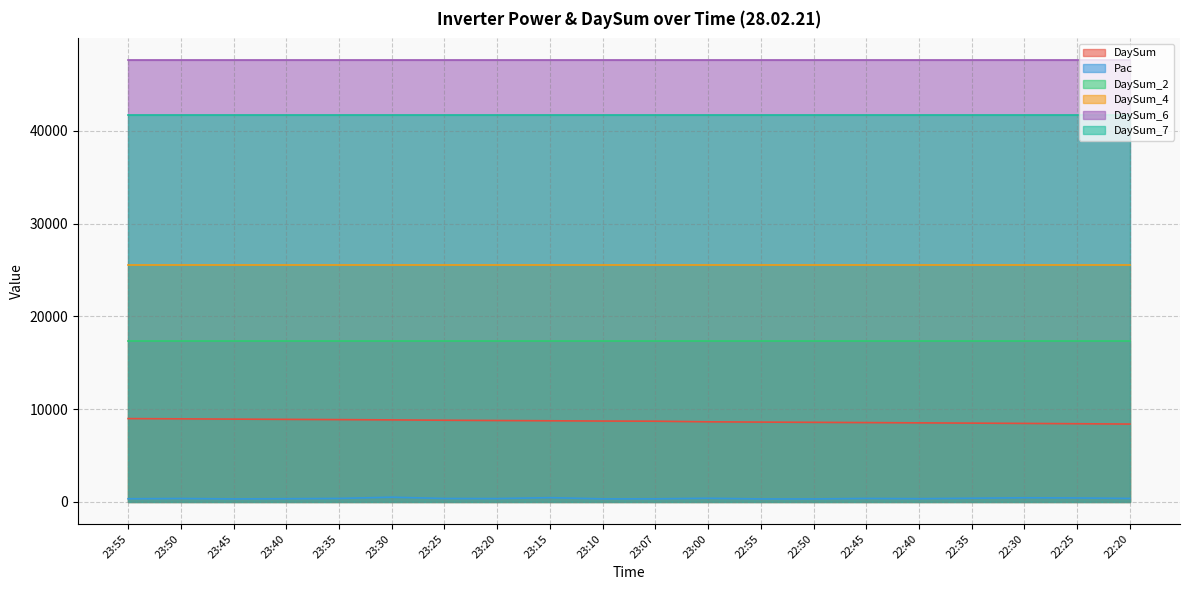

True or false: DaySum has a value of 8381 at 22:20.

True